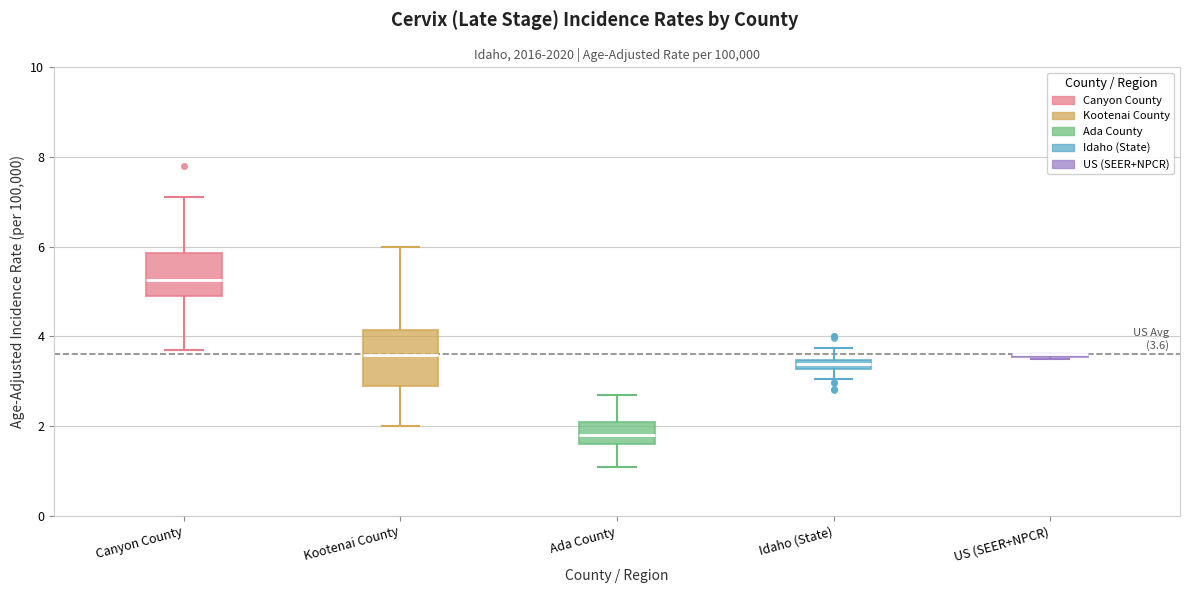

Which box is the tallest, from its lower edge to its upper edge?

Kootenai County